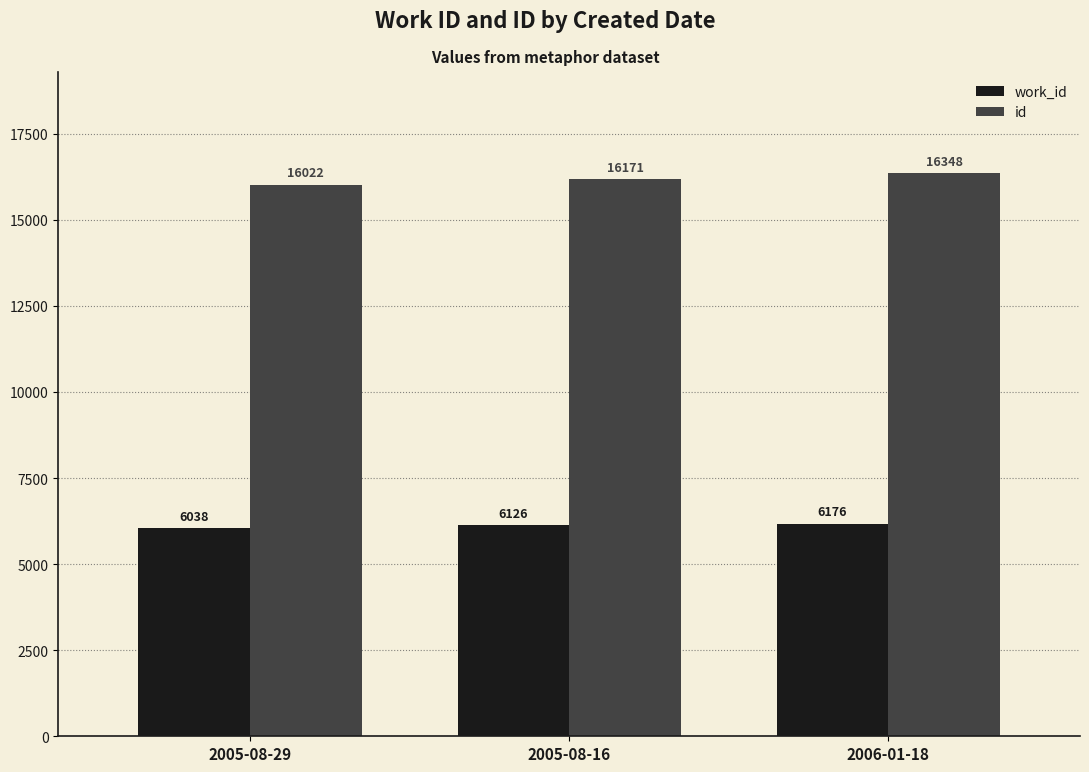

List the series in order of their peak value, highest first.

id, work_id